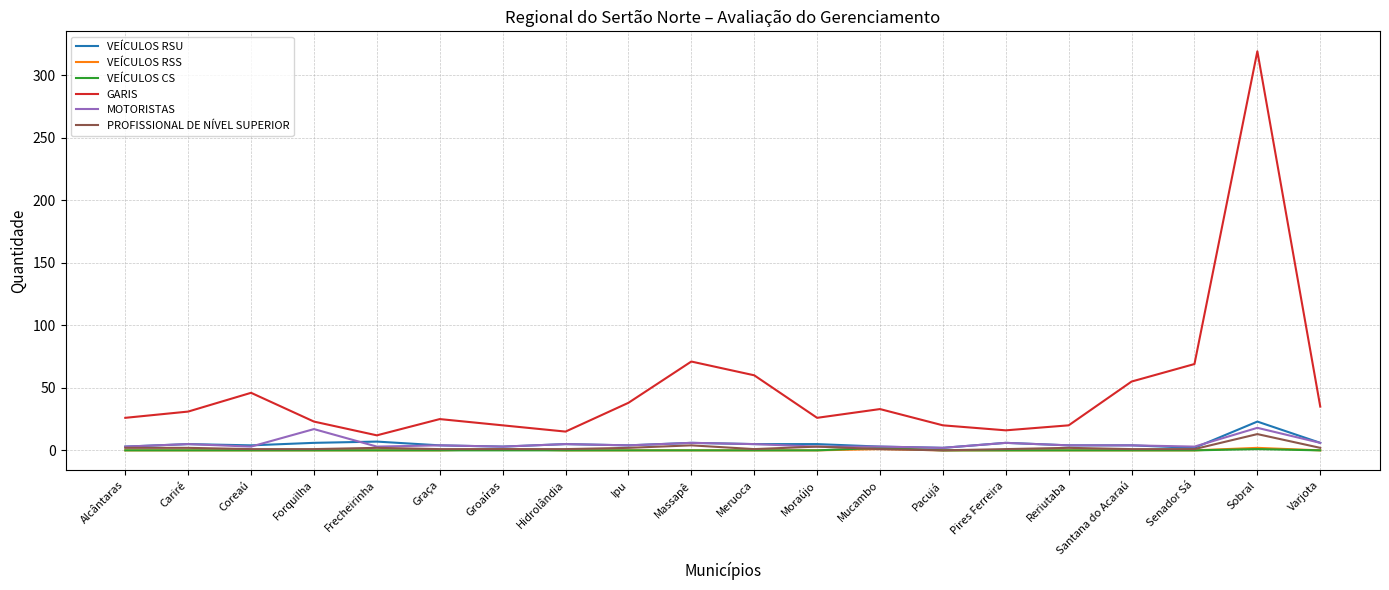

The value of PROFISSIONAL DE NÍVEL SUPERIOR at Santana do Acaraú is 1. True or false?

True